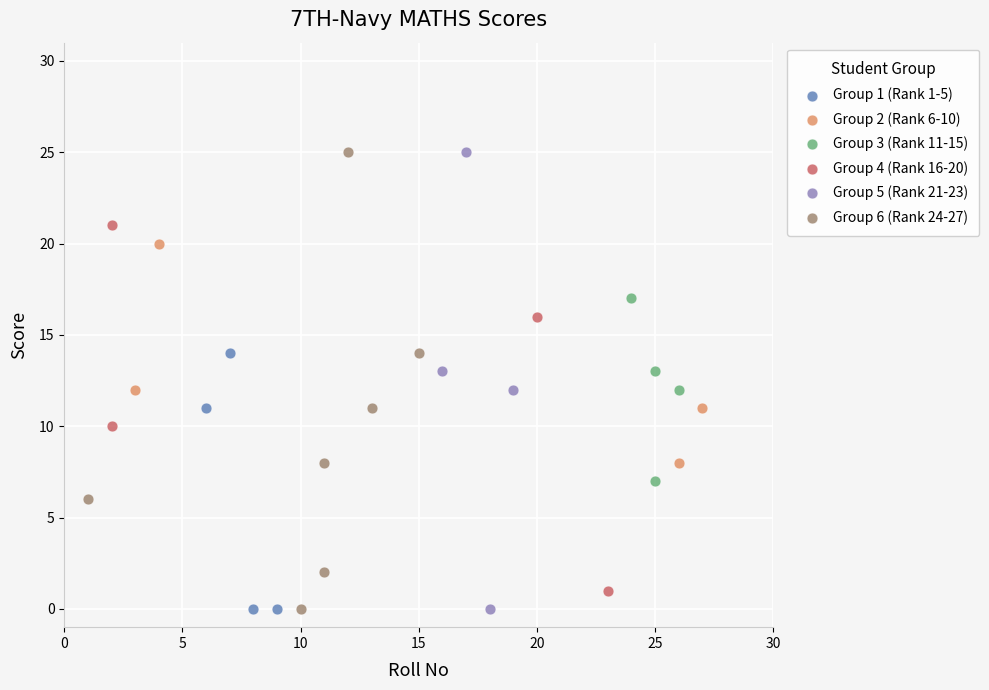

What are all the series names shown in the legend?

Group 1 (Rank 1-5), Group 2 (Rank 6-10), Group 3 (Rank 11-15), Group 4 (Rank 16-20), Group 5 (Rank 21-23), Group 6 (Rank 24-27)